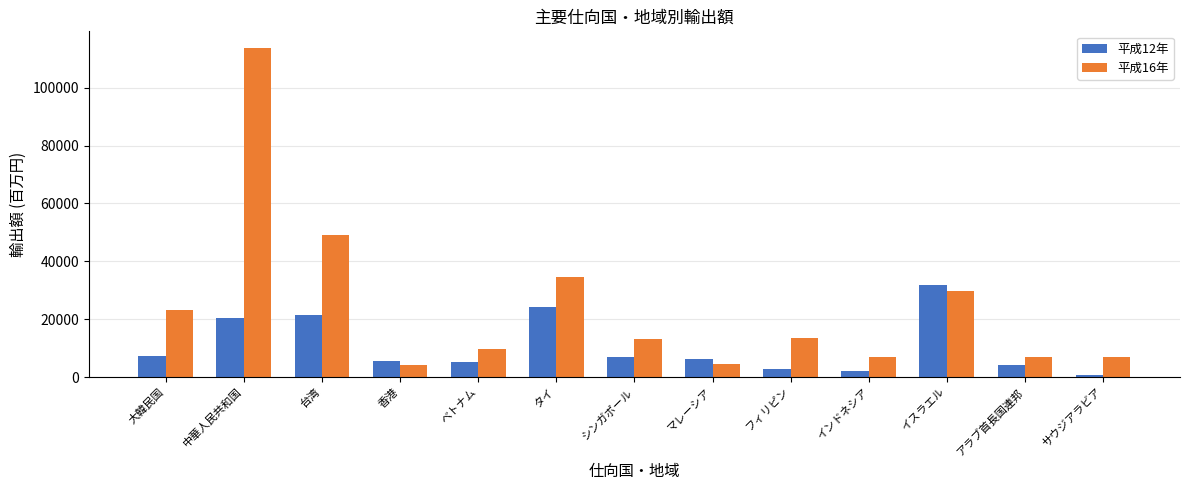

Count the number of categories in the chart.

13